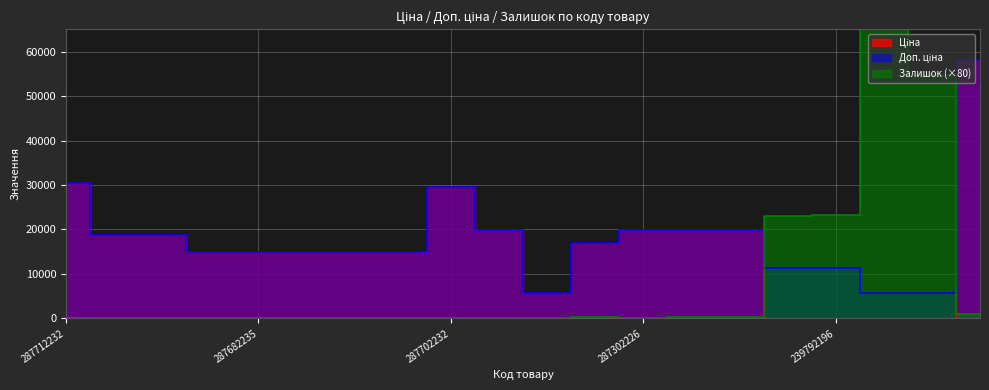

Rank the series by their maximum value, from highest to lowest.

Залишок, Ціна, Доп. ціна